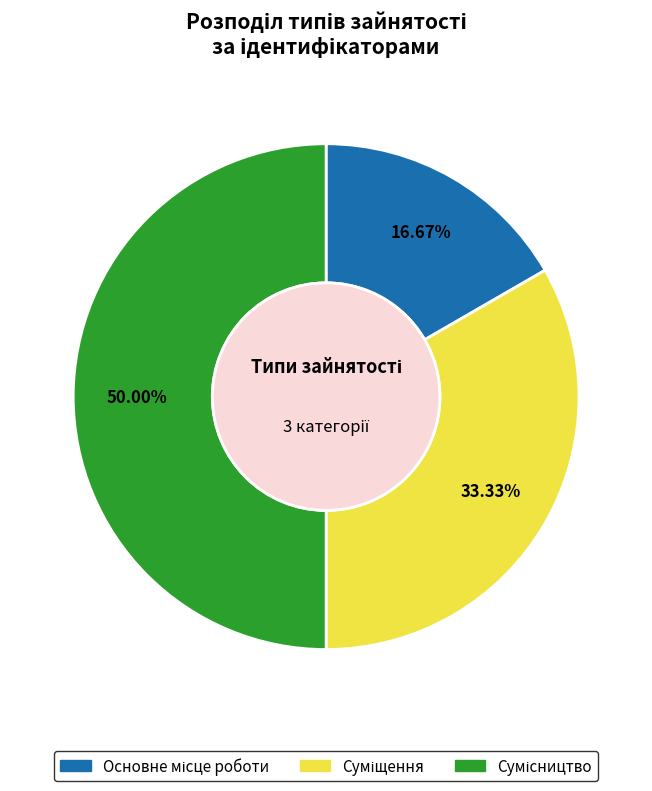

Count the number of slices in the pie.

3